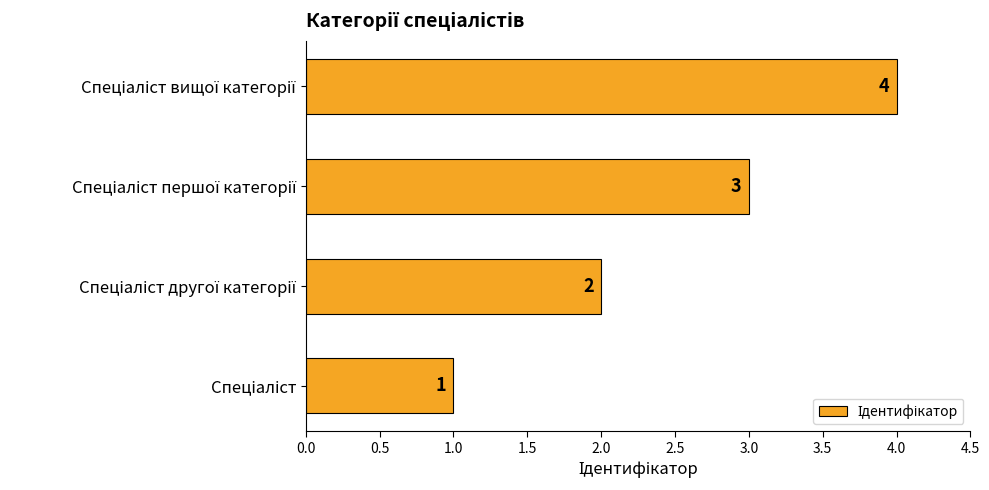

Count the values in the range 2 to 4.

3